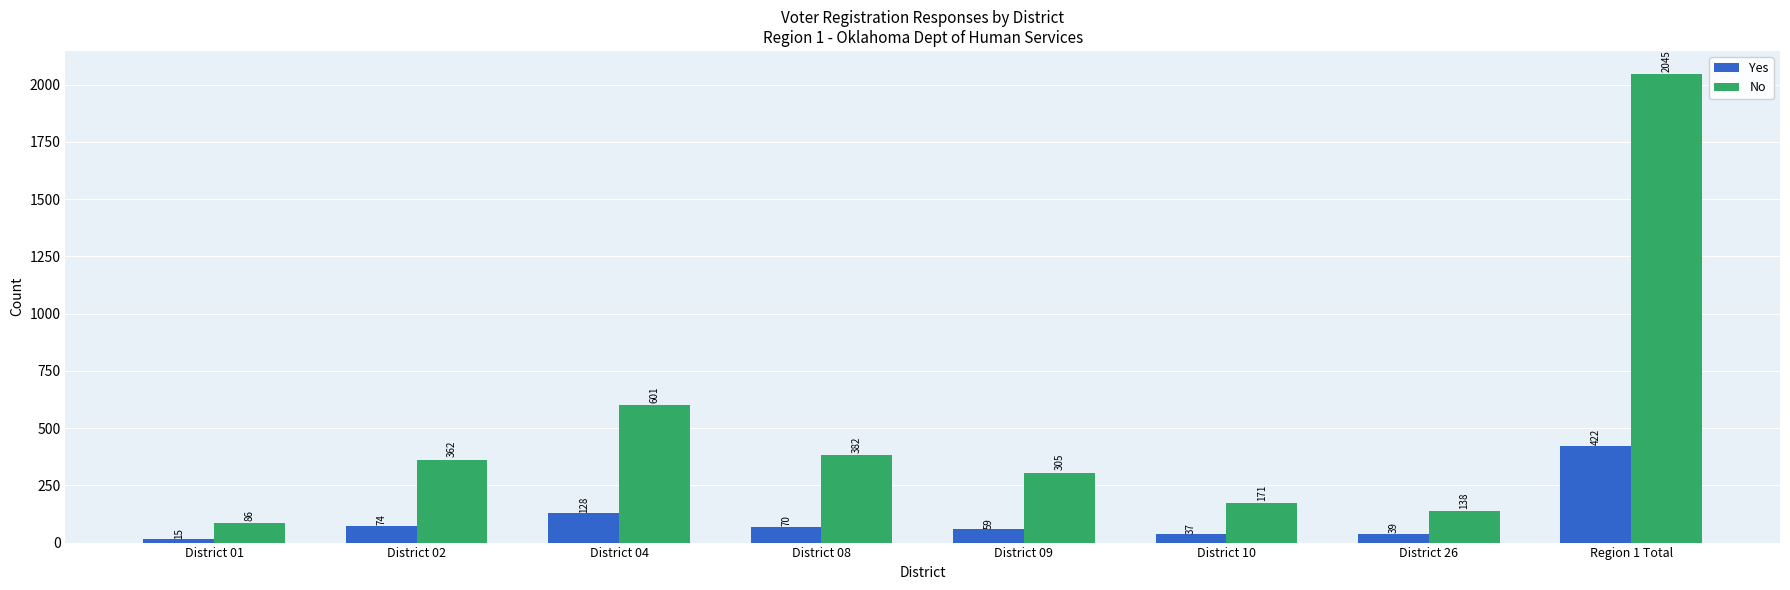

What is the difference between the maximum and minimum values in the Yes series?

407